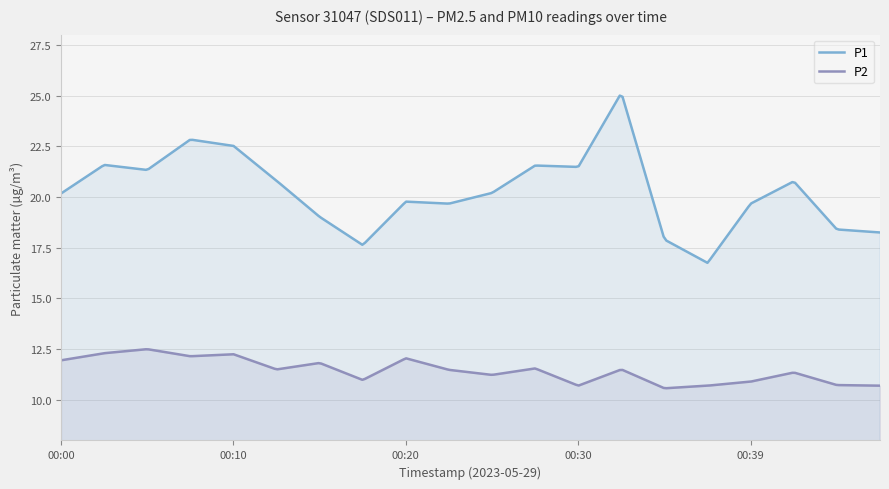

How many series are shown in this chart?

2